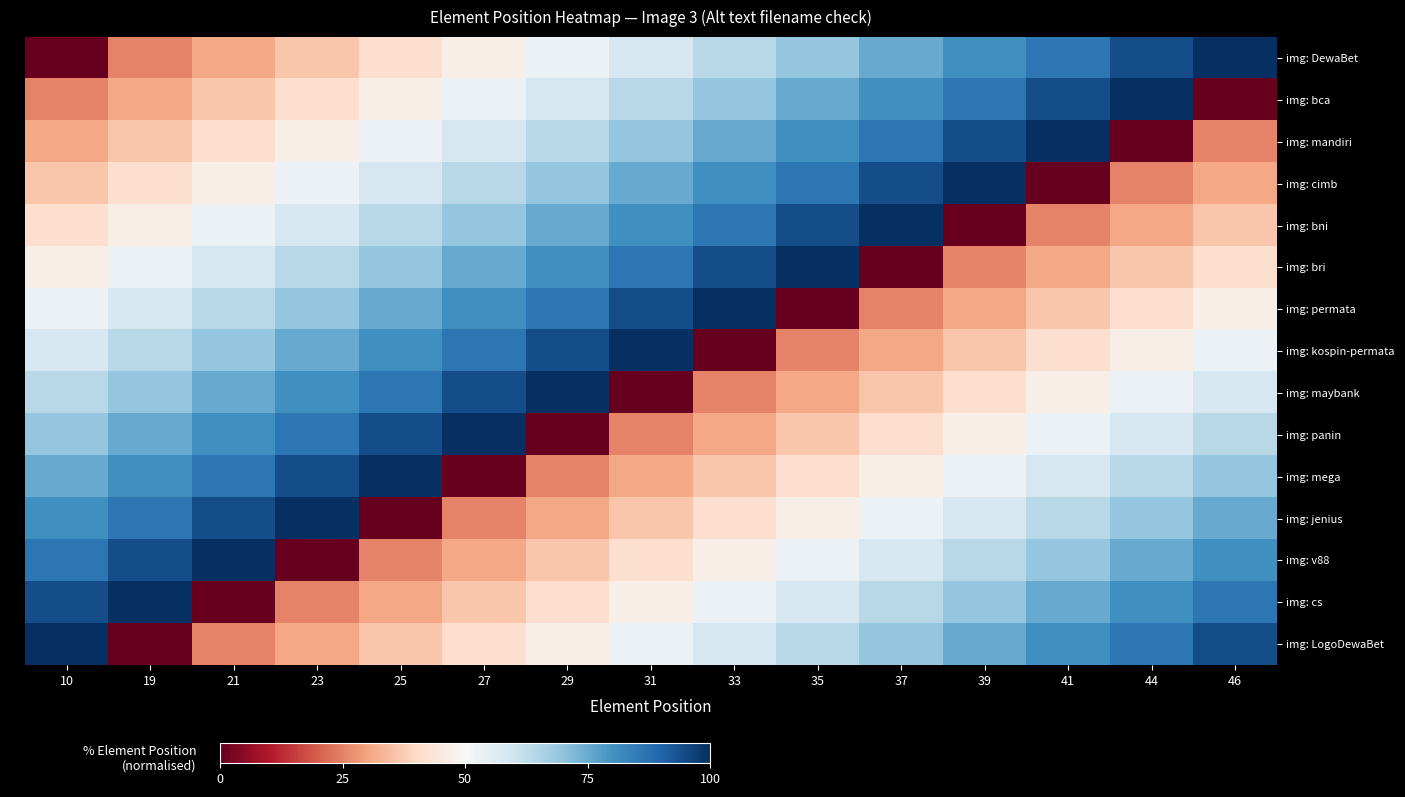

Reading left to right, transcribe all the data shown in this chart.

img: DewaBet: 10=0.0	19=25.0	21=30.6	23=36.1	25=41.7	27=47.2	29=52.8	31=58.3	33=63.9	35=69.4	37=75.0	39=80.6	41=86.1	44=94.4	46=100.0
img: bca: 10=25.0	19=30.6	21=36.1	23=41.7	25=47.2	27=52.8	29=58.3	31=63.9	33=69.4	35=75.0	37=80.6	39=86.1	41=94.4	44=100.0	46=0.0
img: mandiri: 10=30.6	19=36.1	21=41.7	23=47.2	25=52.8	27=58.3	29=63.9	31=69.4	33=75.0	35=80.6	37=86.1	39=94.4	41=100.0	44=0.0	46=25.0
img: cimb: 10=36.1	19=41.7	21=47.2	23=52.8	25=58.3	27=63.9	29=69.4	31=75.0	33=80.6	35=86.1	37=94.4	39=100.0	41=0.0	44=25.0	46=30.6
img: bni: 10=41.7	19=47.2	21=52.8	23=58.3	25=63.9	27=69.4	29=75.0	31=80.6	33=86.1	35=94.4	37=100.0	39=0.0	41=25.0	44=30.6	46=36.1
img: bri: 10=47.2	19=52.8	21=58.3	23=63.9	25=69.4	27=75.0	29=80.6	31=86.1	33=94.4	35=100.0	37=0.0	39=25.0	41=30.6	44=36.1	46=41.7
img: permata: 10=52.8	19=58.3	21=63.9	23=69.4	25=75.0	27=80.6	29=86.1	31=94.4	33=100.0	35=0.0	37=25.0	39=30.6	41=36.1	44=41.7	46=47.2
img: kospin-permata: 10=58.3	19=63.9	21=69.4	23=75.0	25=80.6	27=86.1	29=94.4	31=100.0	33=0.0	35=25.0	37=30.6	39=36.1	41=41.7	44=47.2	46=52.8
img: maybank: 10=63.9	19=69.4	21=75.0	23=80.6	25=86.1	27=94.4	29=100.0	31=0.0	33=25.0	35=30.6	37=36.1	39=41.7	41=47.2	44=52.8	46=58.3
img: panin: 10=69.4	19=75.0	21=80.6	23=86.1	25=94.4	27=100.0	29=0.0	31=25.0	33=30.6	35=36.1	37=41.7	39=47.2	41=52.8	44=58.3	46=63.9
img: mega: 10=75.0	19=80.6	21=86.1	23=94.4	25=100.0	27=0.0	29=25.0	31=30.6	33=36.1	35=41.7	37=47.2	39=52.8	41=58.3	44=63.9	46=69.4
img: jenius: 10=80.6	19=86.1	21=94.4	23=100.0	25=0.0	27=25.0	29=30.6	31=36.1	33=41.7	35=47.2	37=52.8	39=58.3	41=63.9	44=69.4	46=75.0
img: v88: 10=86.1	19=94.4	21=100.0	23=0.0	25=25.0	27=30.6	29=36.1	31=41.7	33=47.2	35=52.8	37=58.3	39=63.9	41=69.4	44=75.0	46=80.6
img: cs: 10=94.4	19=100.0	21=0.0	23=25.0	25=30.6	27=36.1	29=41.7	31=47.2	33=52.8	35=58.3	37=63.9	39=69.4	41=75.0	44=80.6	46=86.1
img: LogoDewaBet: 10=100.0	19=0.0	21=25.0	23=30.6	25=36.1	27=41.7	29=47.2	31=52.8	33=58.3	35=63.9	37=69.4	39=75.0	41=80.6	44=86.1	46=94.4